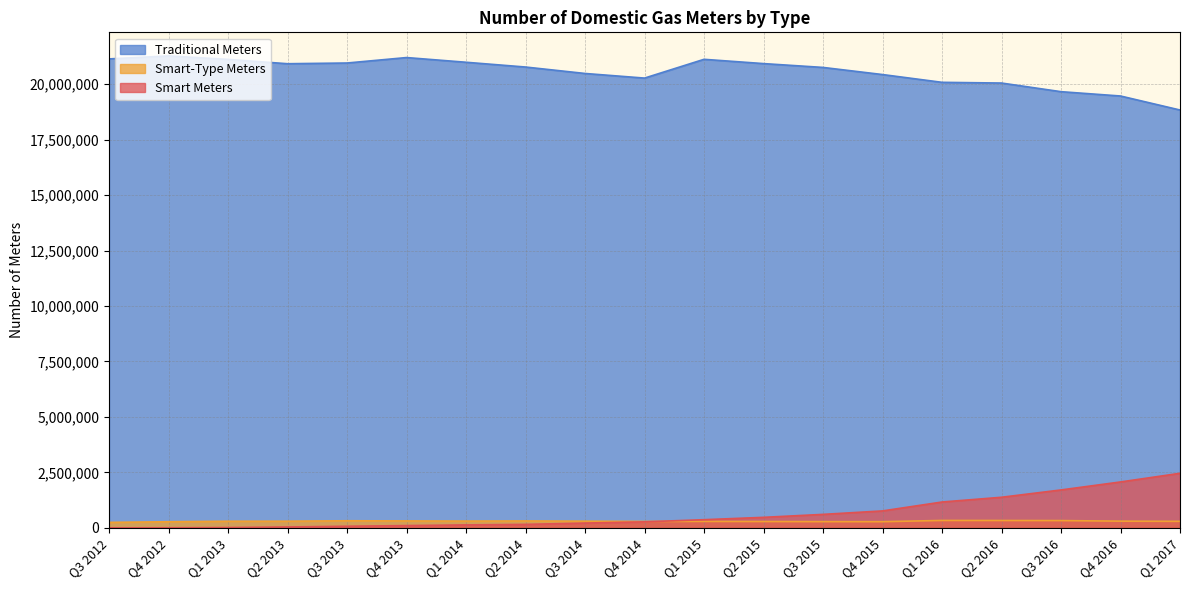

How many values in the Traditional Meters series are below 20774487?

9